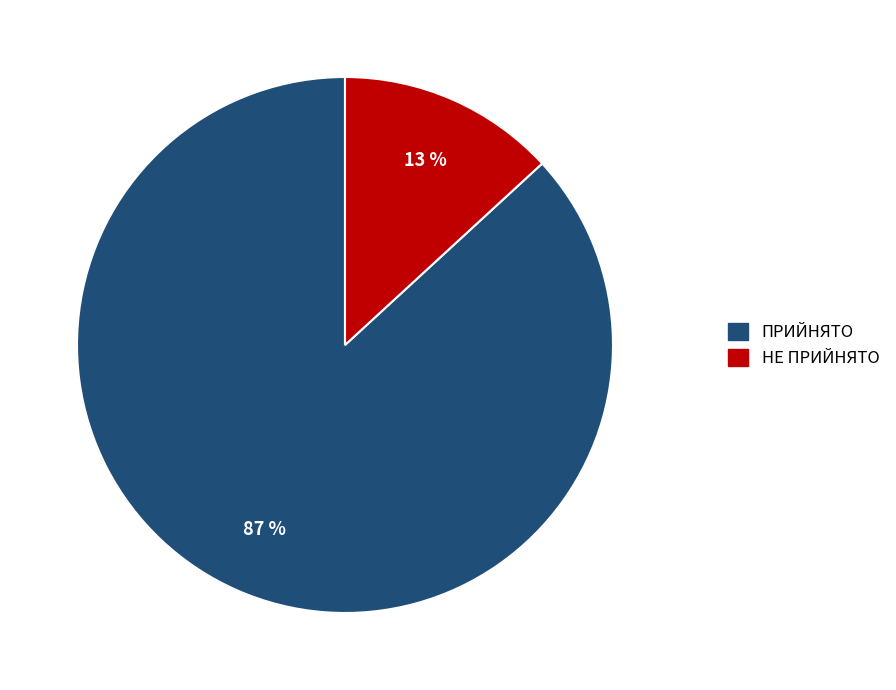

Which category has the biggest portion of the pie?

ПРИЙНЯТО